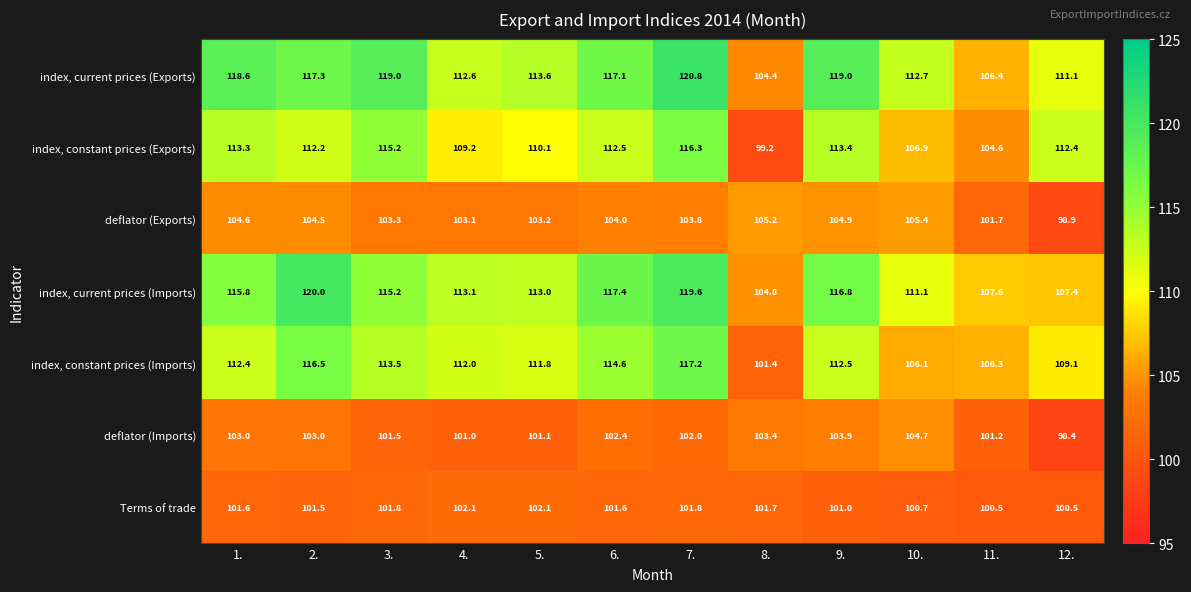

Which series changed the most between 1. and 10.?

index, constant prices (Exports)